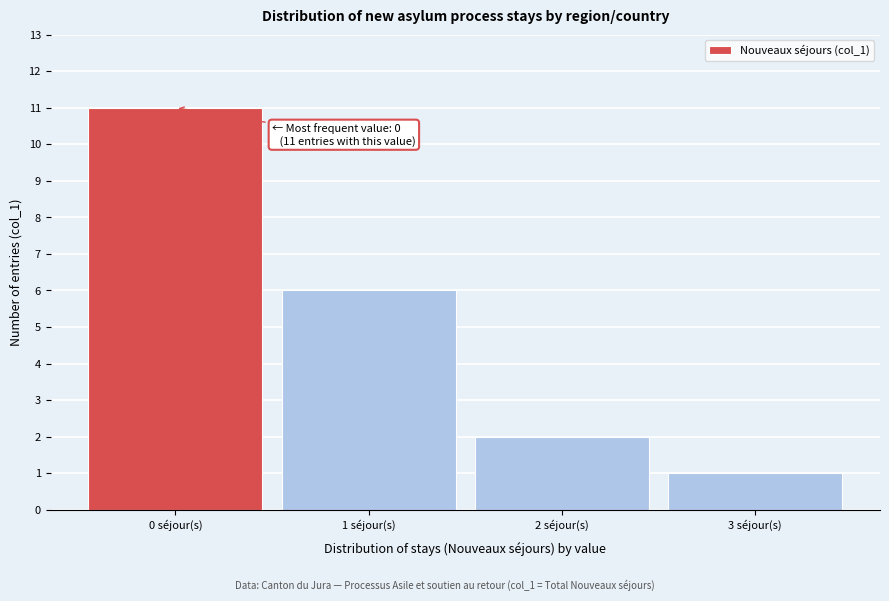

Reading right to left, transcribe all the data shown in this chart.

1	2	6	11